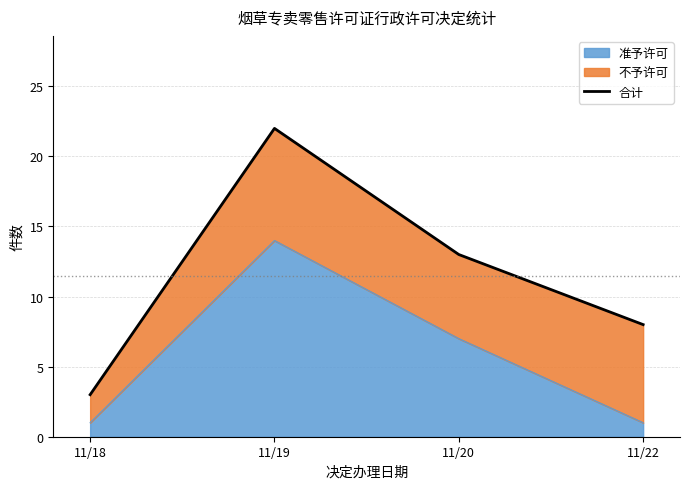

Where is the data nearest to the value 12?

11/20